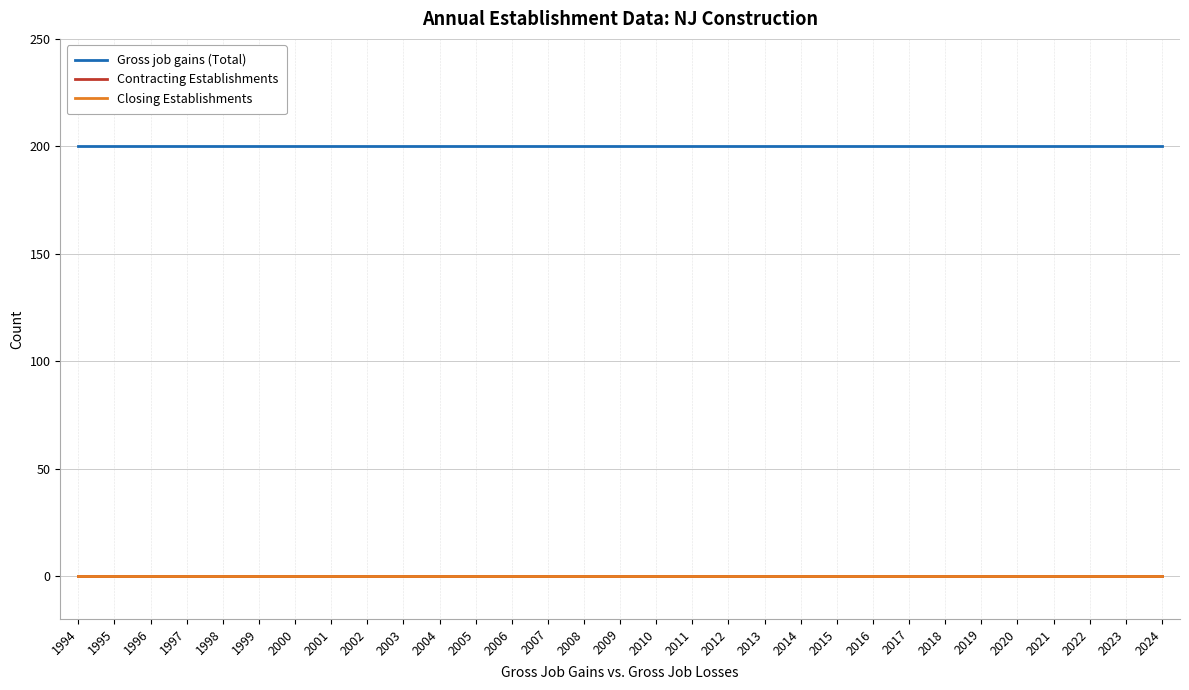

Reading left to right, what are all the values shown in this chart?

Gross job gains (Total): 200	200	200	200	200	200	200	200	200	200	200	200	200	200	200	200	200	200	200	200	200	200	200	200	200	200	200	200	200	200	200
Contracting Establishments: 0	0	0	0	0	0	0	0	0	0	0	0	0	0	0	0	0	0	0	0	0	0	0	0	0	0	0	0	0	0	0
Closing Establishments: 0	0	0	0	0	0	0	0	0	0	0	0	0	0	0	0	0	0	0	0	0	0	0	0	0	0	0	0	0	0	0